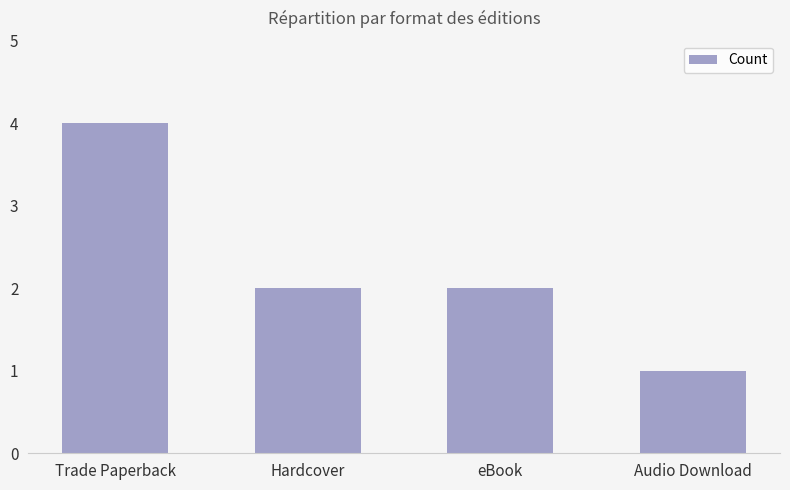

What is the average value?

2